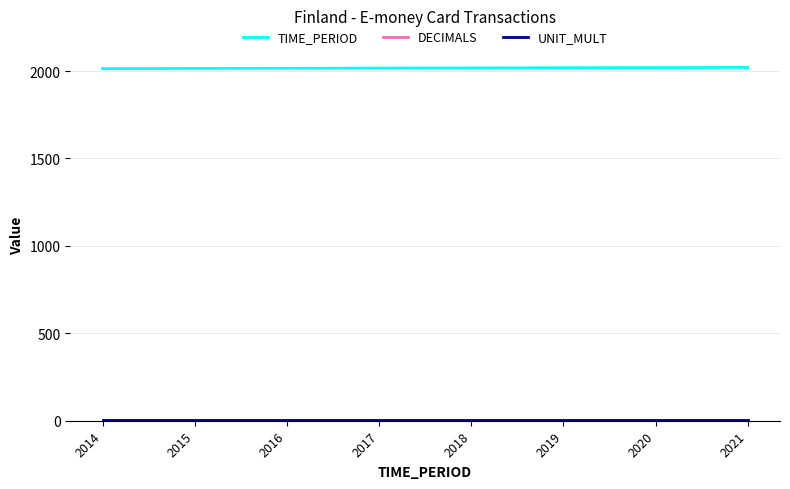

What is the difference between the maximum and minimum values in the TIME_PERIOD series?

7